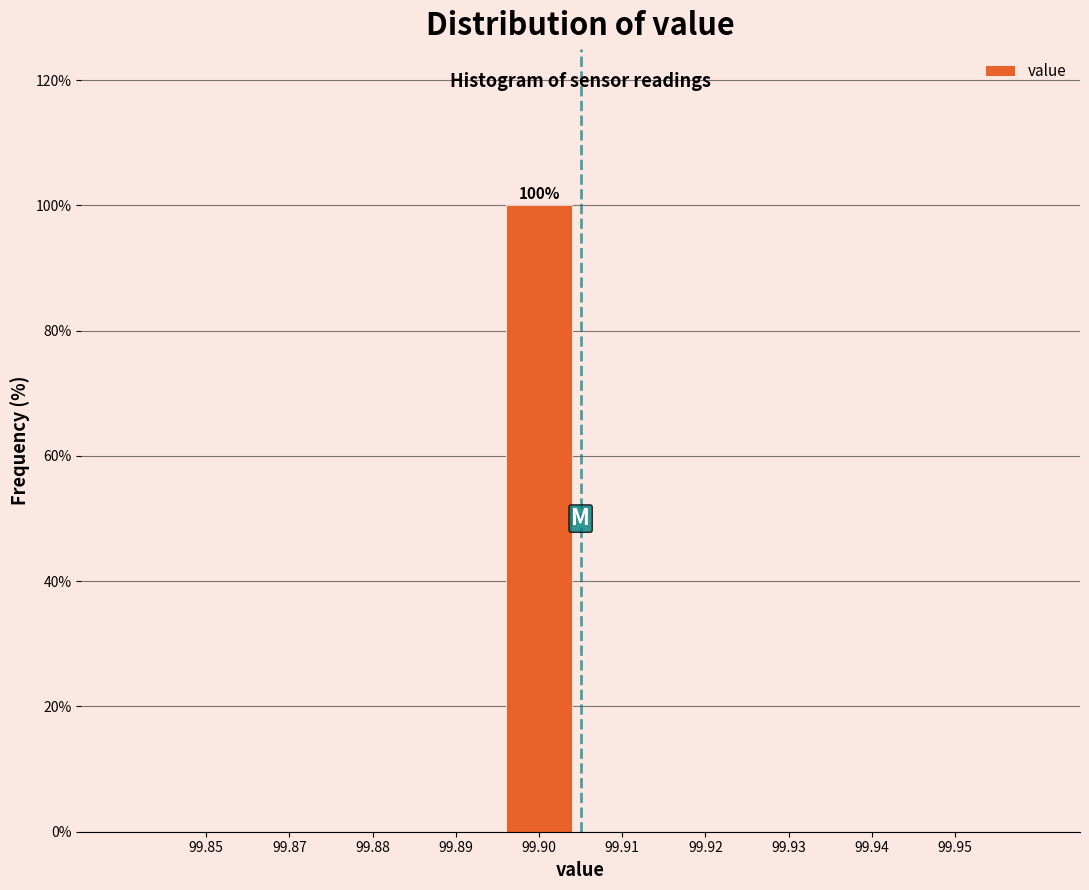

Reading left to right, extract all data points from this chart.

99.85=0	99.87=0	99.88=0	99.89=0	99.90=100	99.91=0	99.92=0	99.93=0	99.94=0	99.95=0